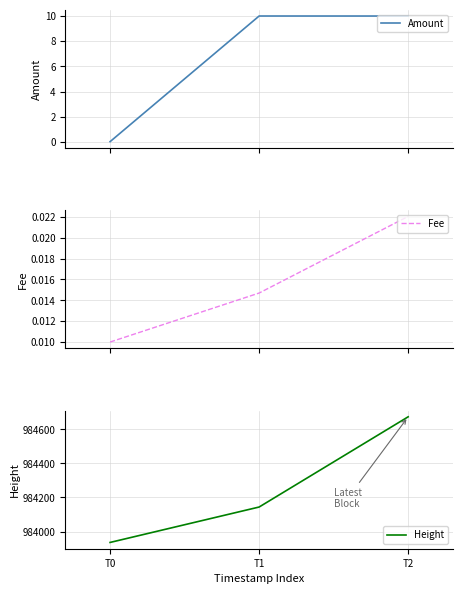

Is it true that Fee equals 0.0 at T1?

True